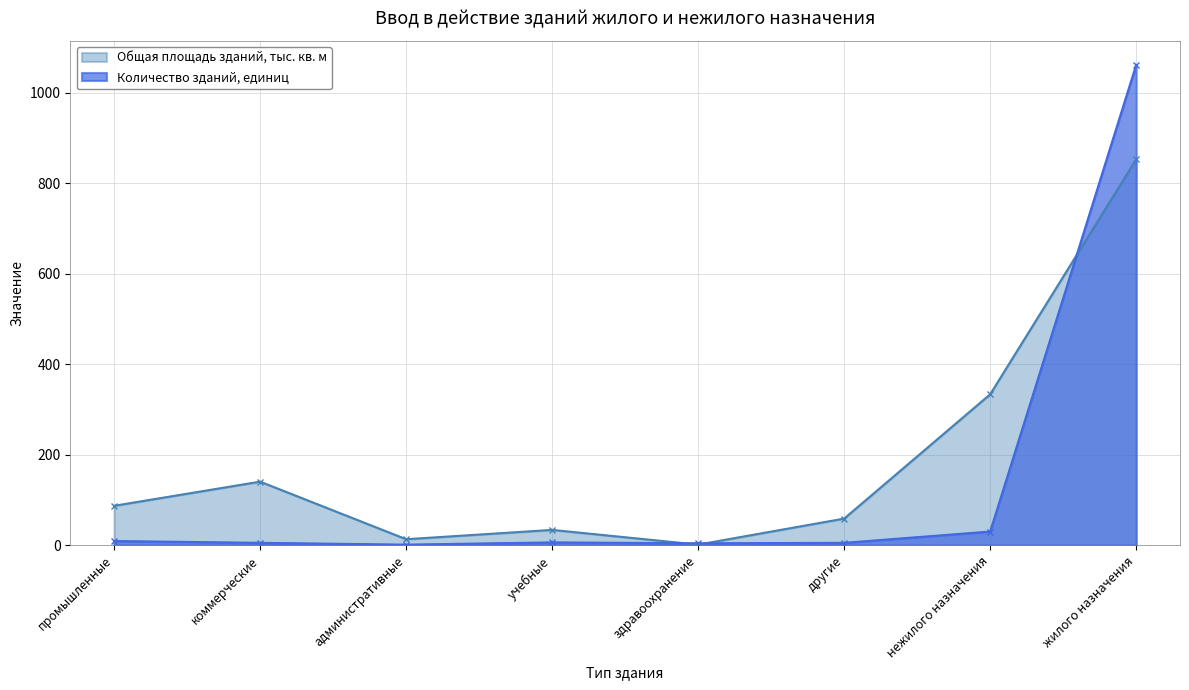

What is the approximate value of Общая площадь зданий, тыс. кв. м at промышленные?

86.9